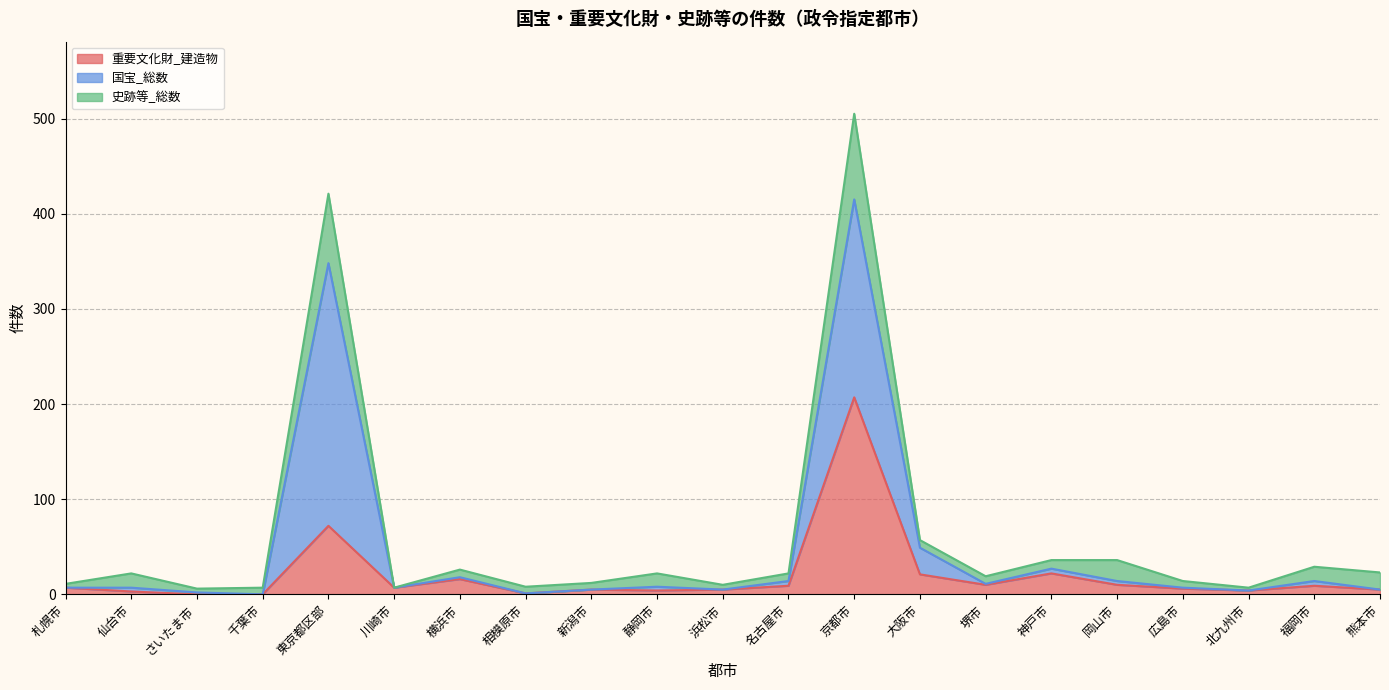

How many intersections are there between 重要文化財_建造物 and 国宝_総数?

4